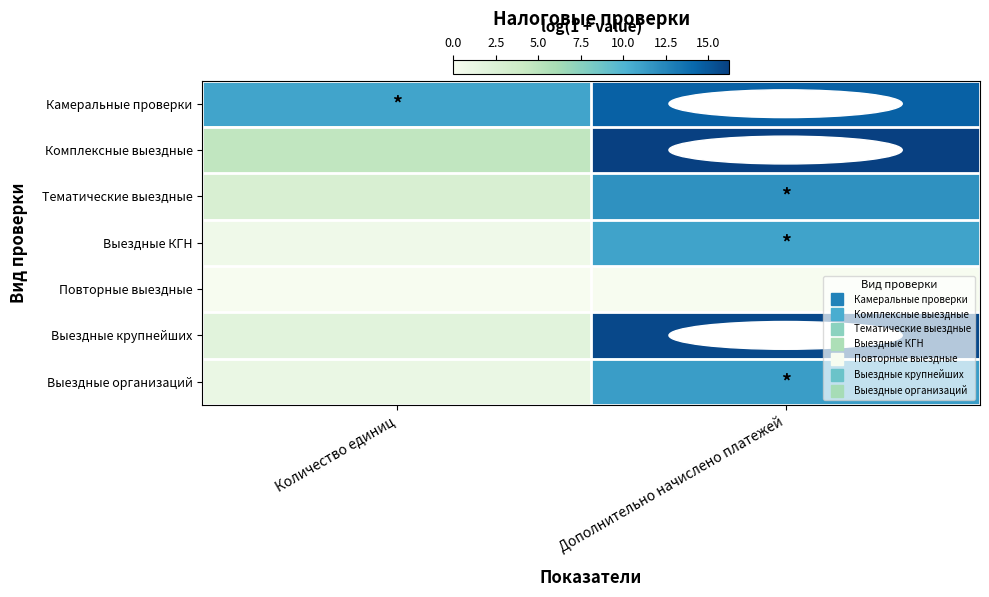

At which category is the sum across all series the highest?

Дополнительно начислено платежей